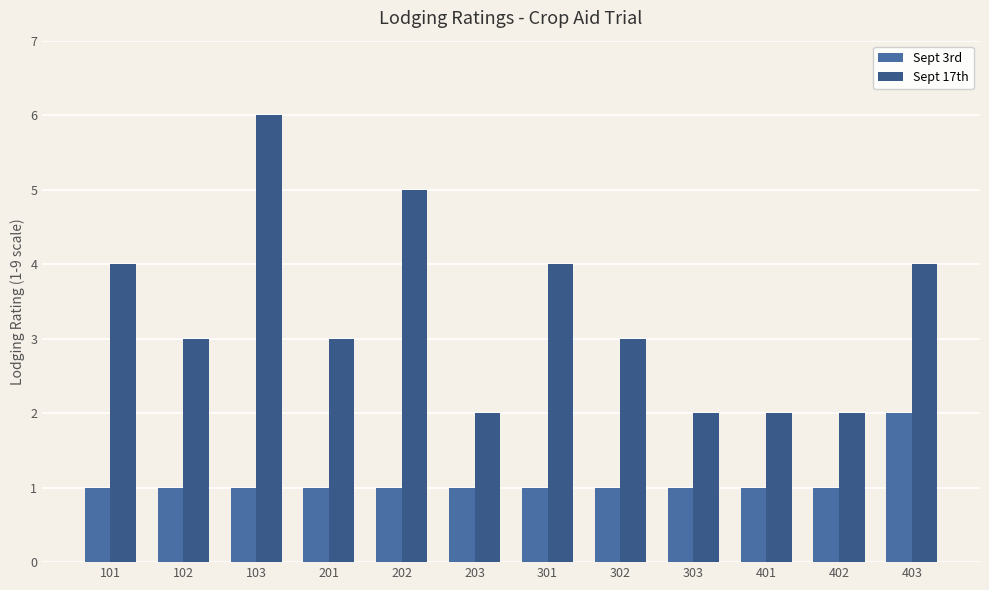

What is the sum of all Sept 17th values?

40